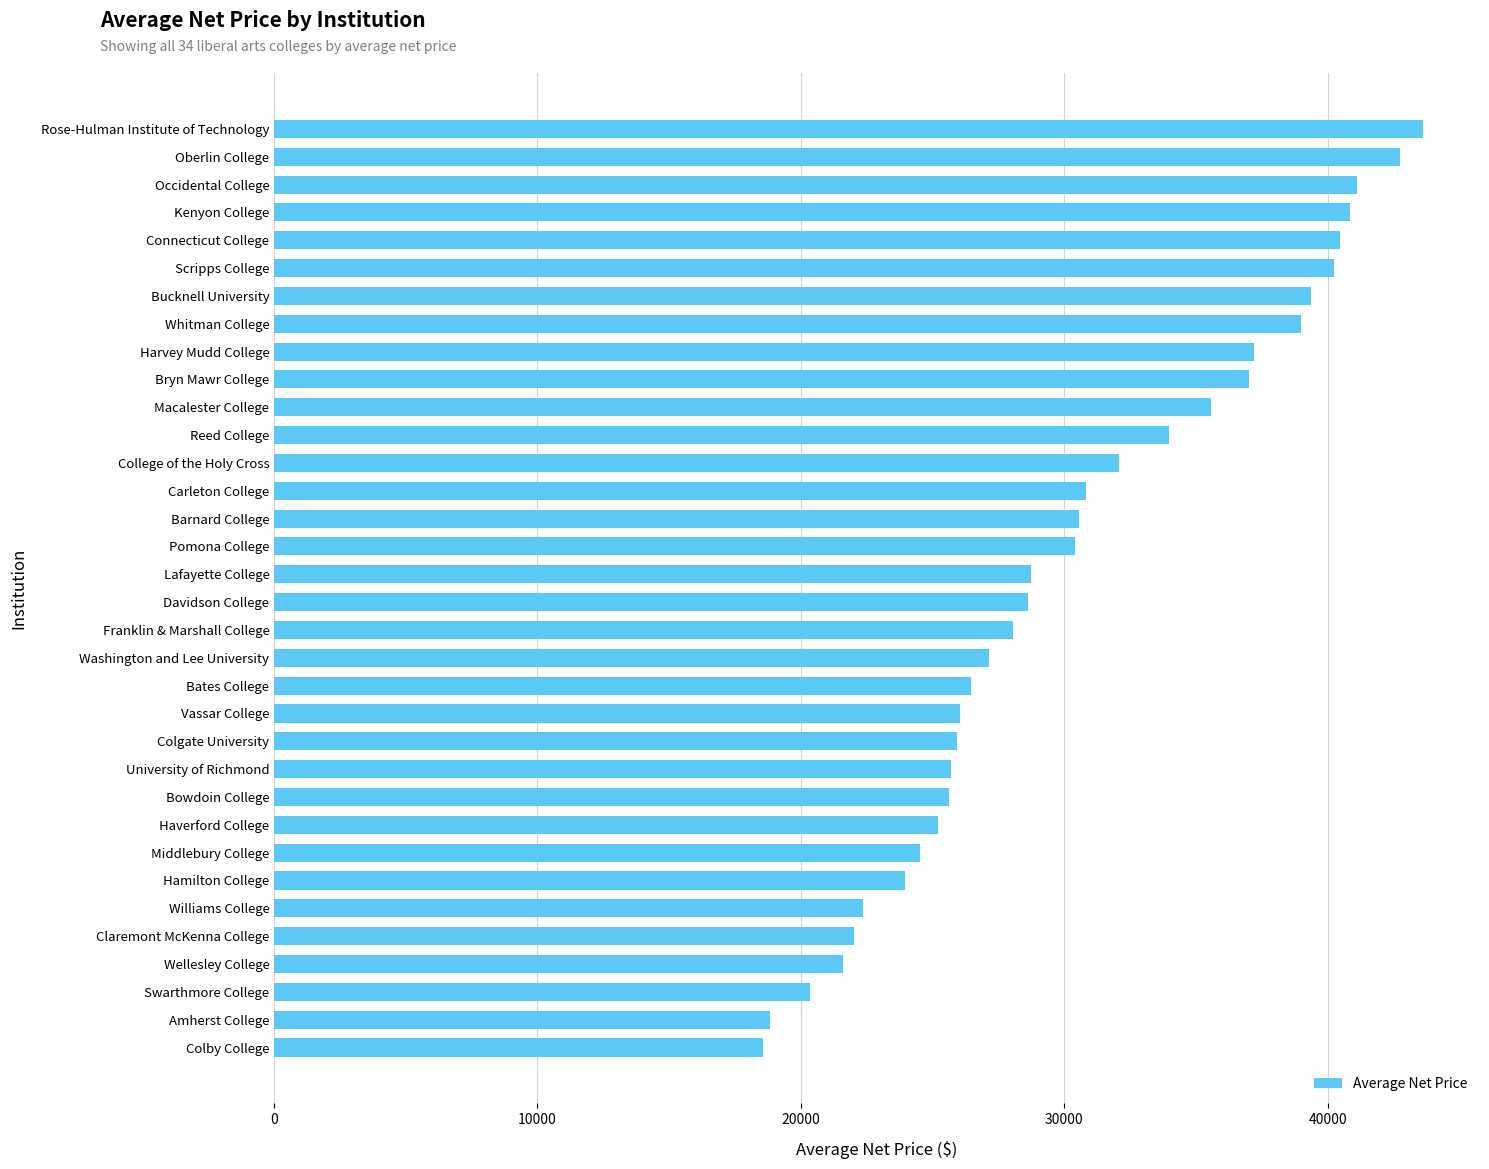

Which label corresponds to the largest value in the chart?

Rose-Hulman Institute of Technology